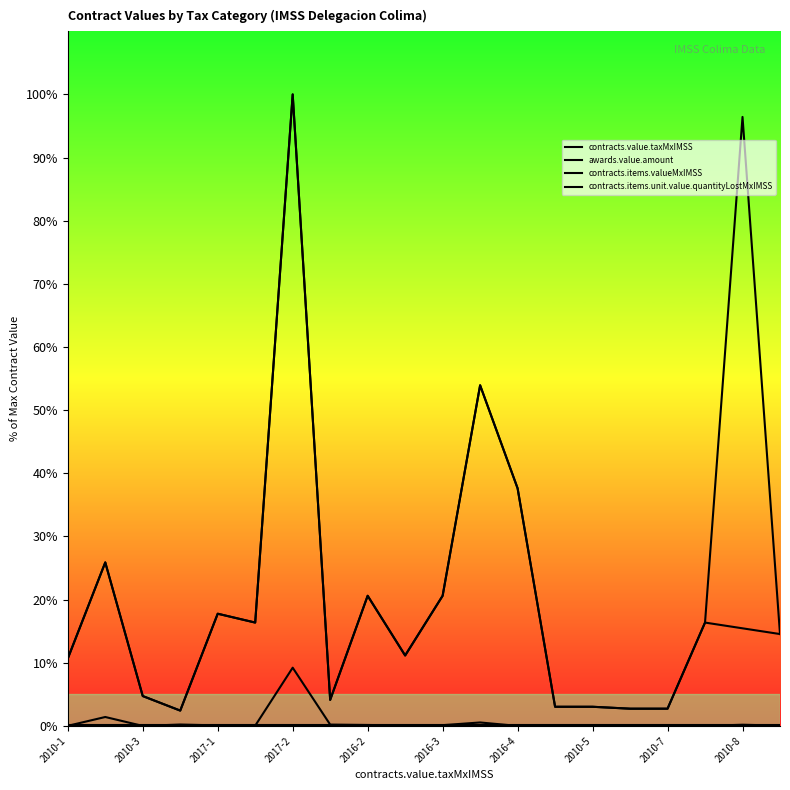

What are all the series names shown in the legend?

contracts.value.taxMxIMSS, awards.value.amount, contracts.items.valueMxIMSS, contracts.items.unit.value.quantityLostMxIMSS